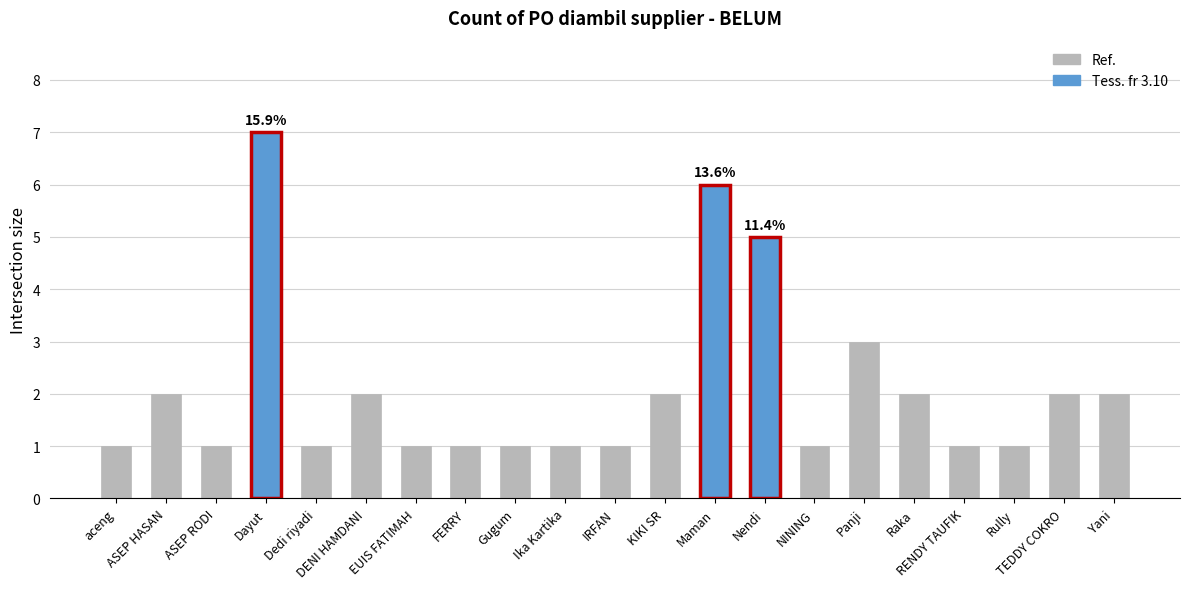

What position from the right is Yani?

1